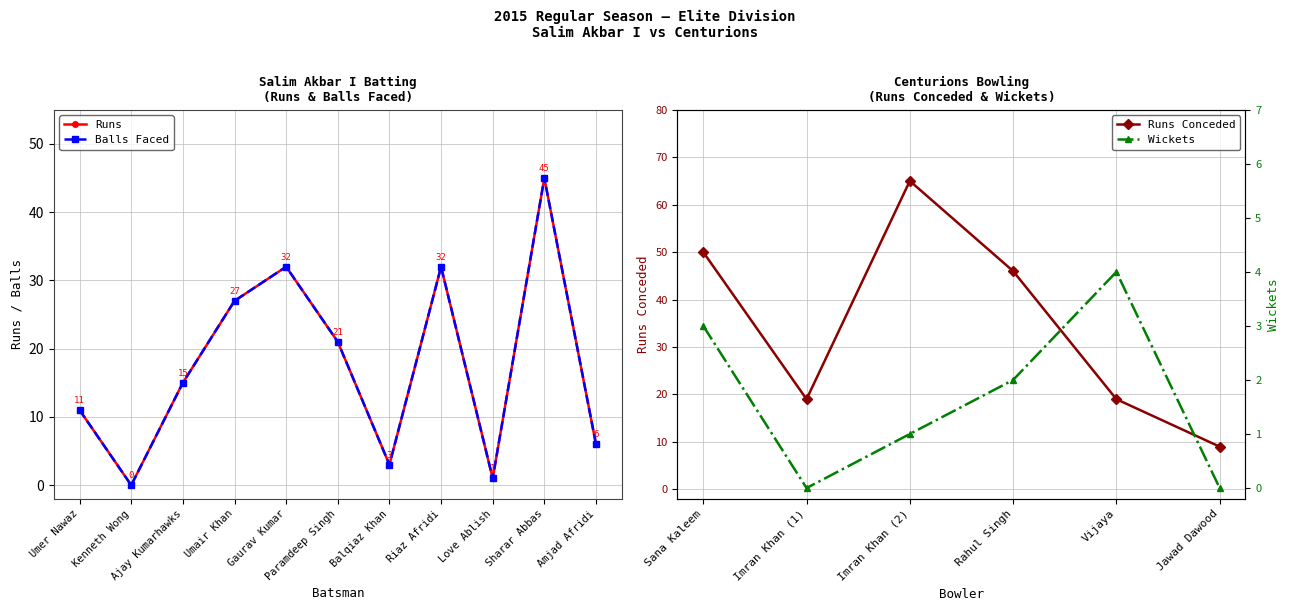

What is the value of the Runs point at the 8th from the left?

32